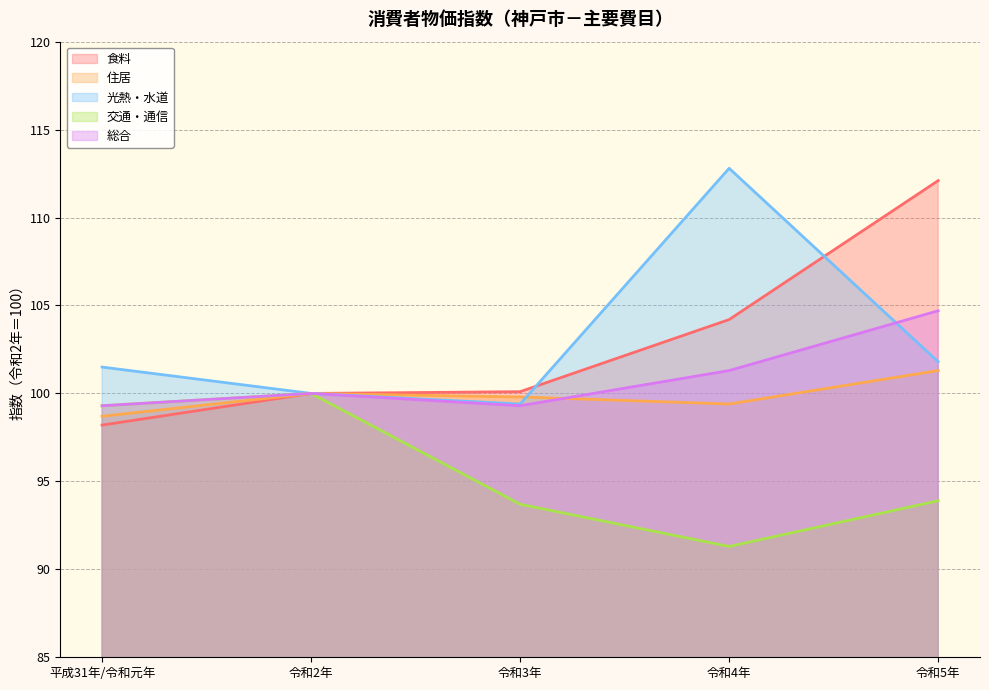

Is it true that 食料 equals 100.1 at 令和3年?

True